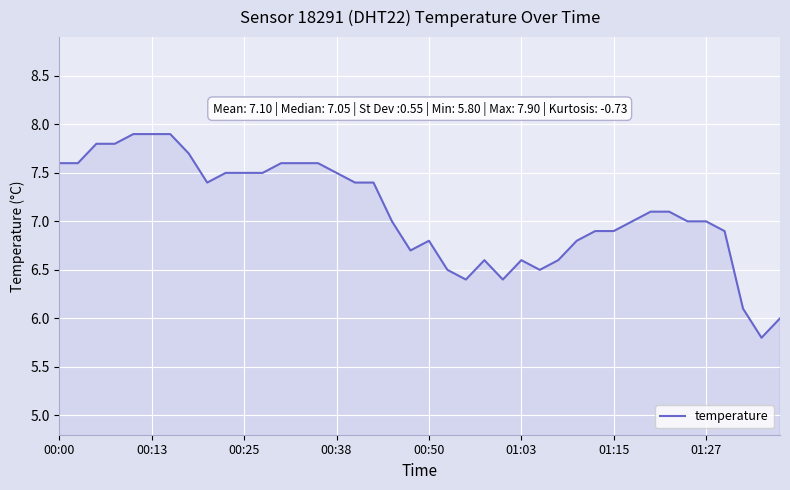

What is the difference between the maximum and minimum values?

2.1